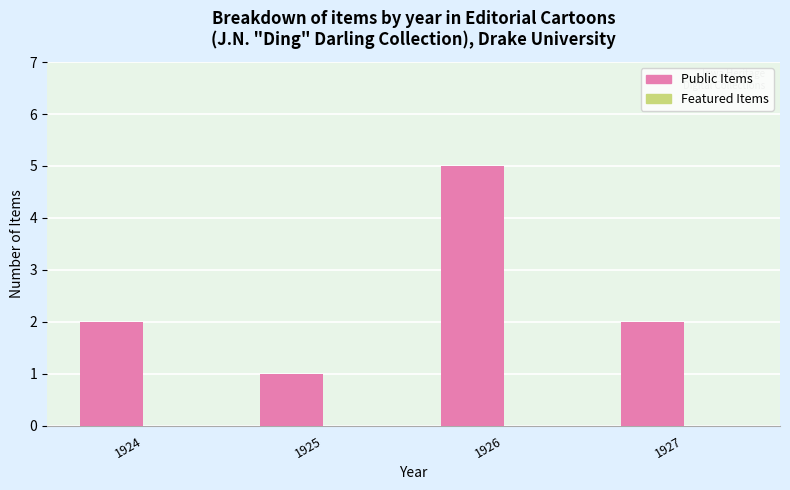

What is the ratio of the value at 1927 to the value at 1925?

2.0